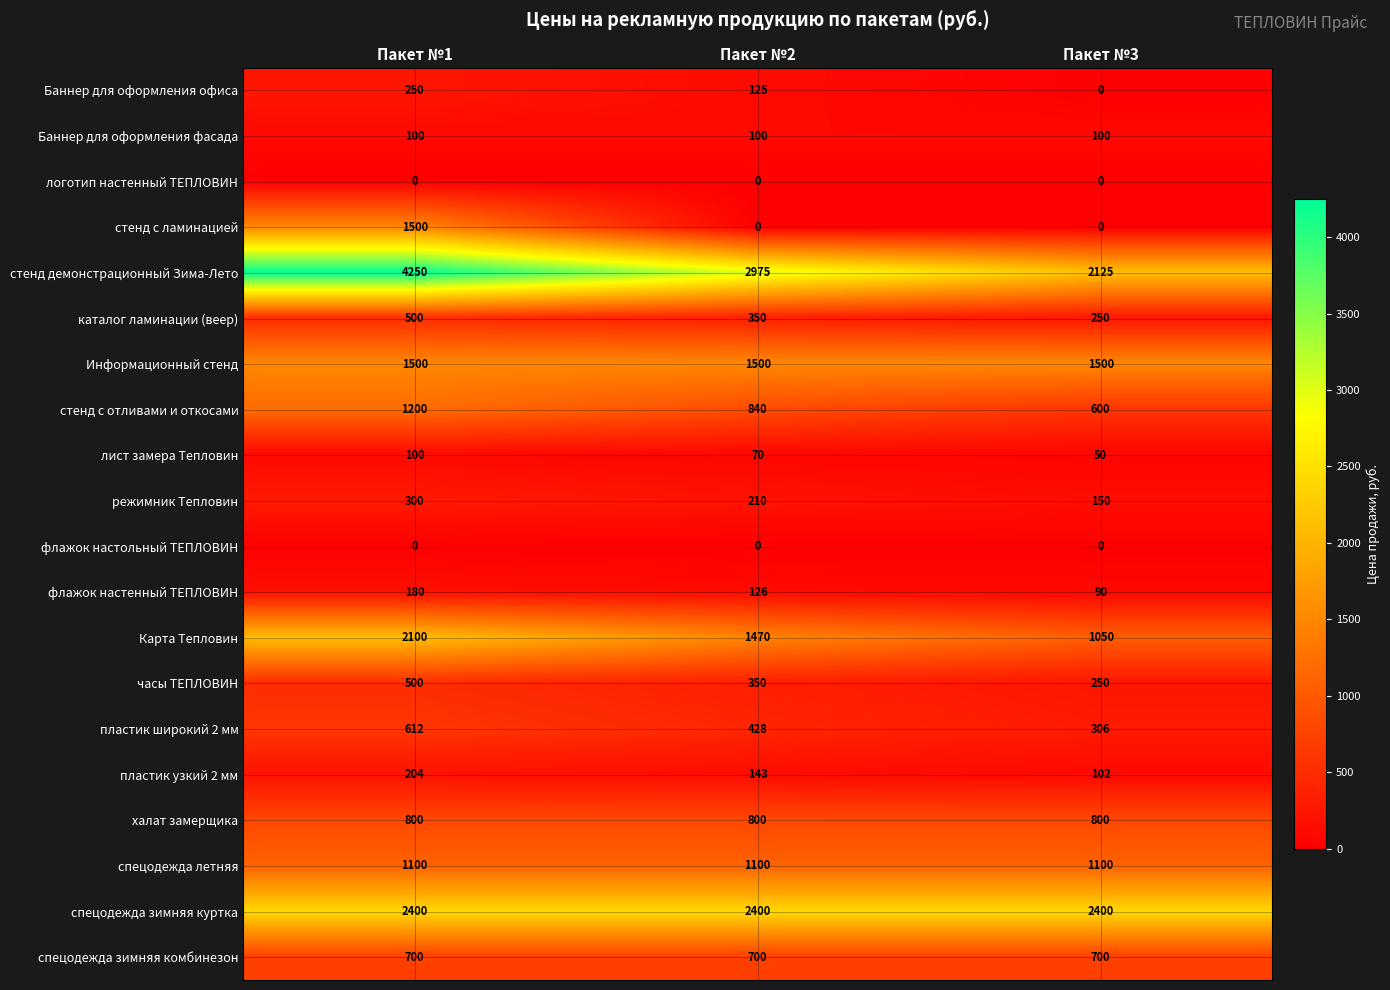

Between Пакет №1 and Пакет №2, which series saw the biggest shift?

стенд с ламинацией